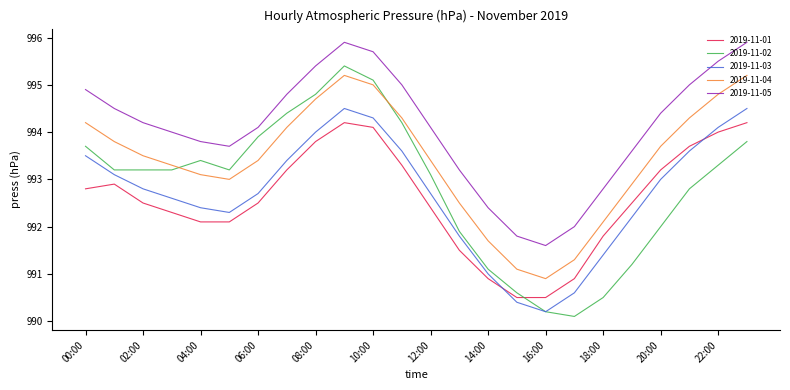

True or false: 2019-11-03 and 2019-11-04 intersect in this chart.

False